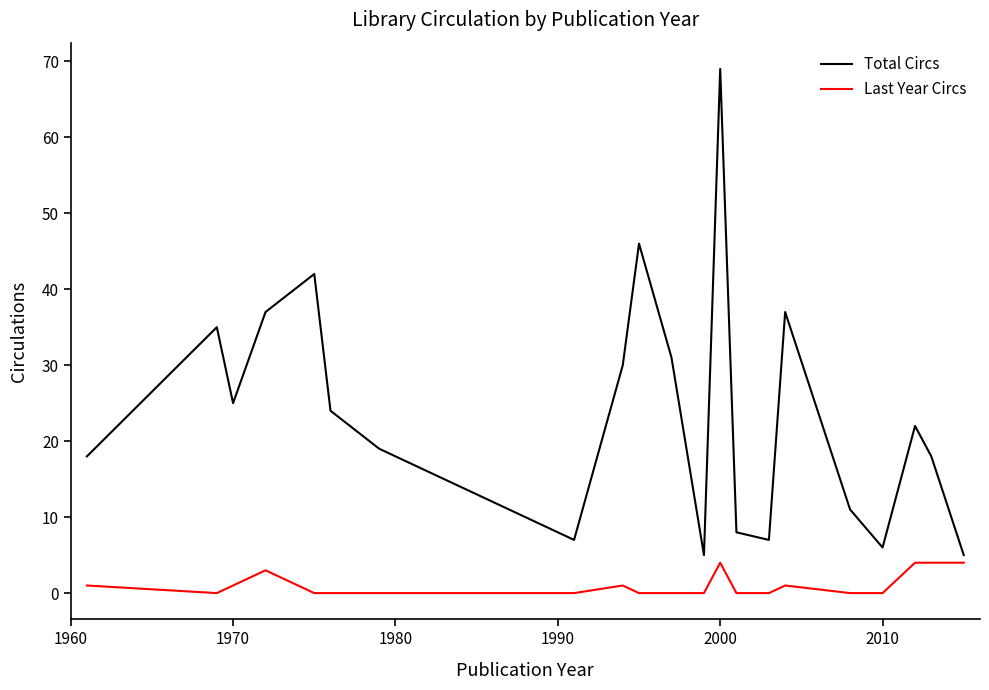

What are all the series names shown in the legend?

Total Circs, Last Year Circs